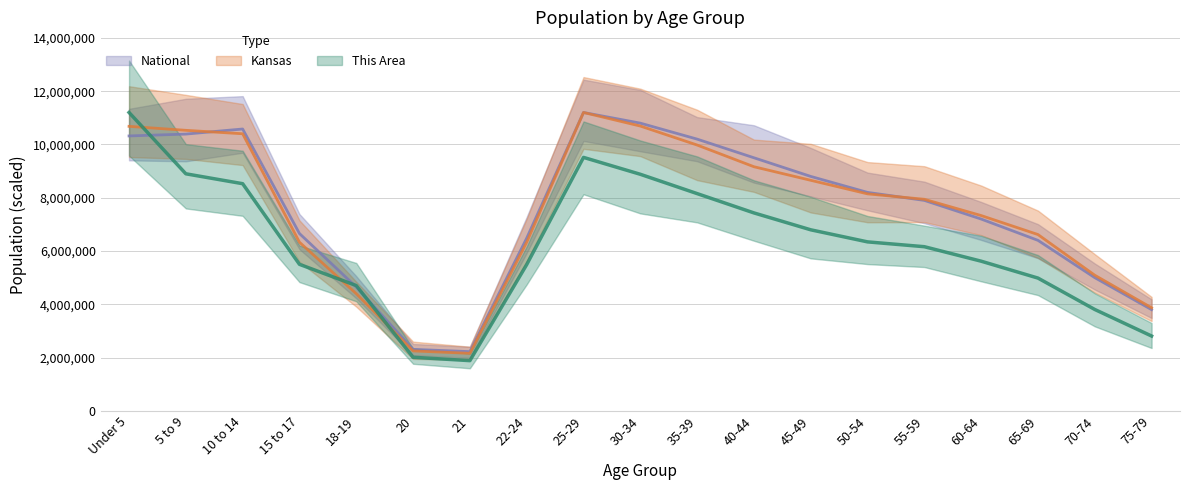

What is the difference between the maximum and minimum values in the National series?

8976802.0